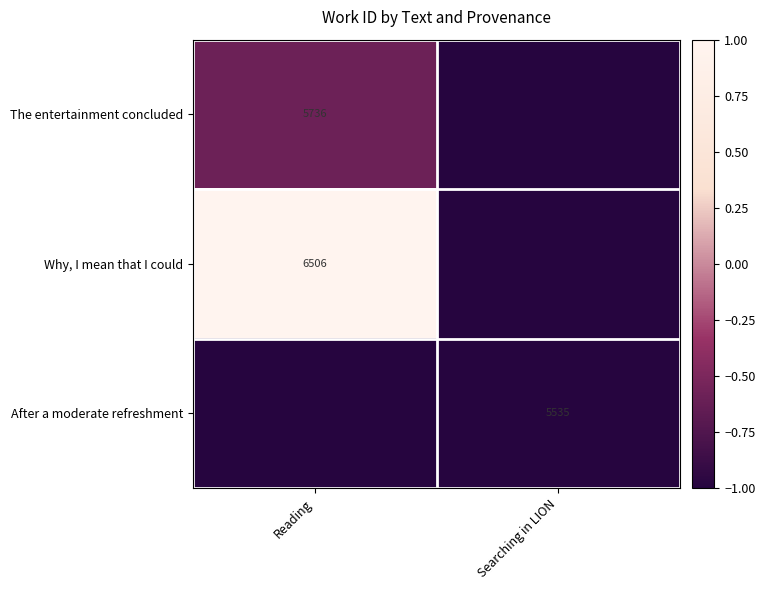

How many values in Why, I mean that I could are below zero?

1